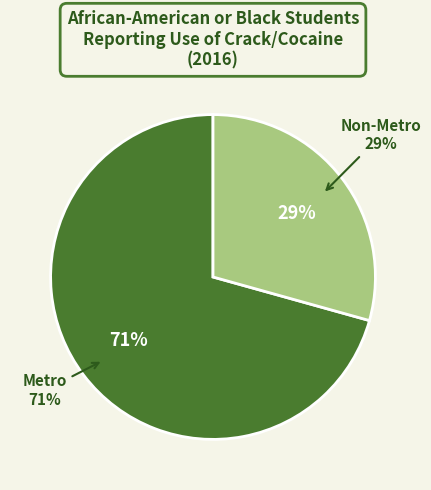

What is the ratio of the value at Non-Metro to the value at Metro?

0.4